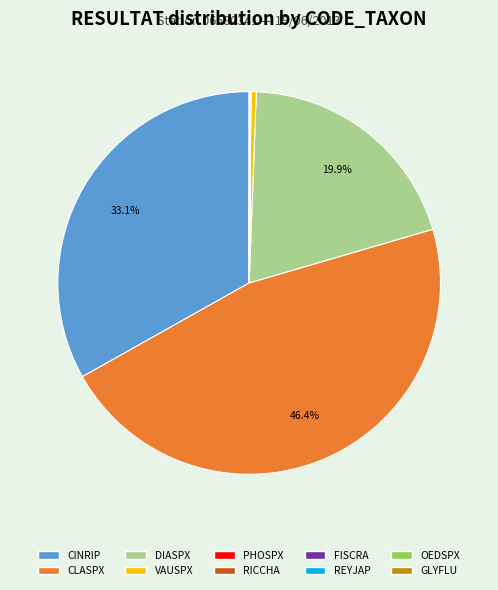

Which category has the biggest portion of the pie?

CLASPX